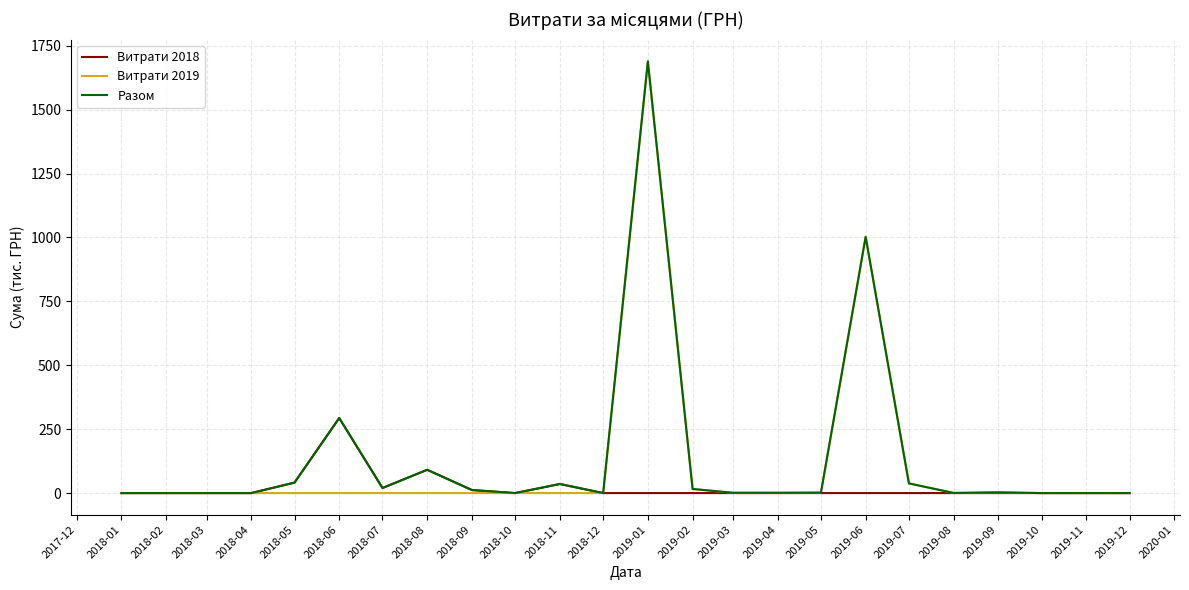

The Витрати 2018 series shows 125.7 at 2018-02. True or false?

False